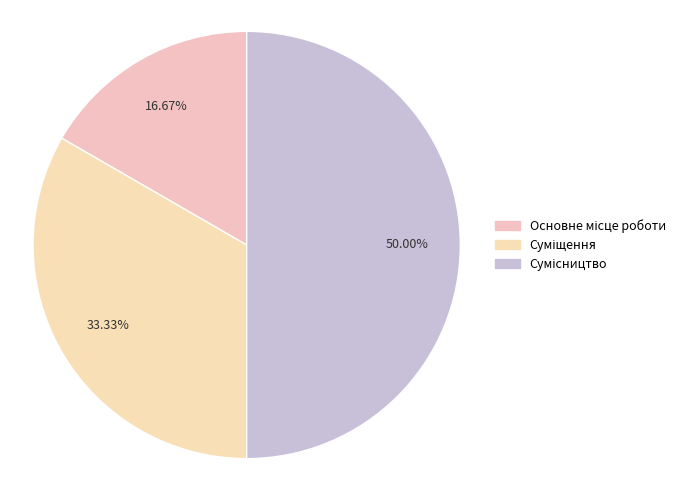

What portion of the pie excludes Суміщення?

66.7%